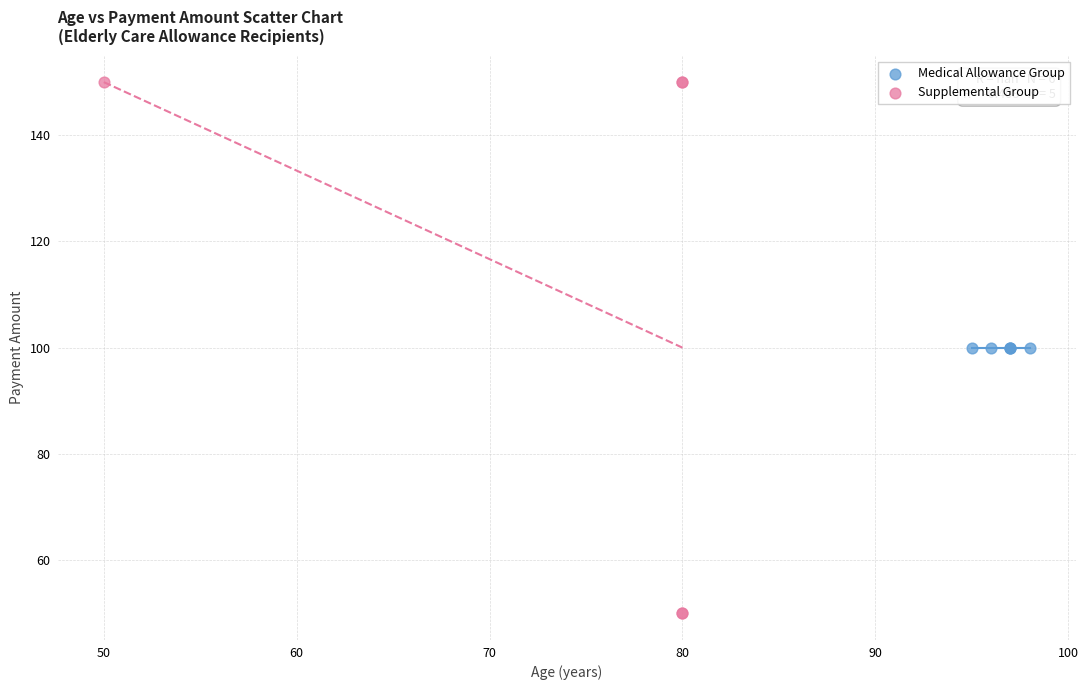

Which series contains the highest Y value?

Supplemental Group